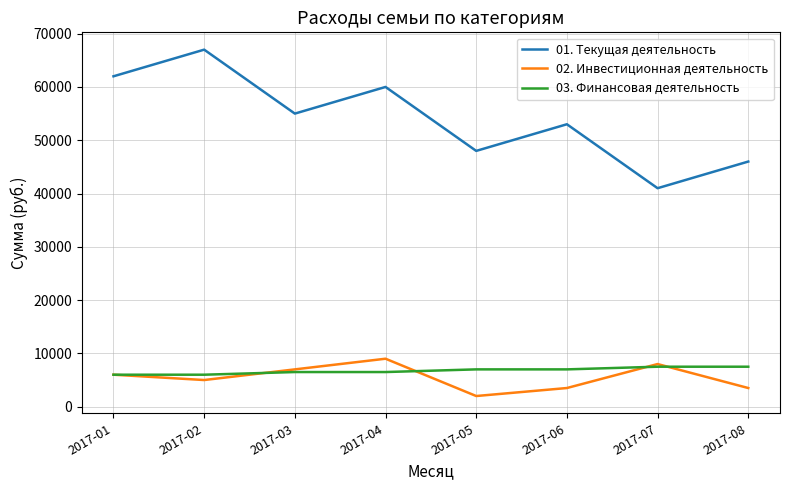

In 01. Текущая деятельность, how many points are higher than both neighbors (excluding endpoints)?

3